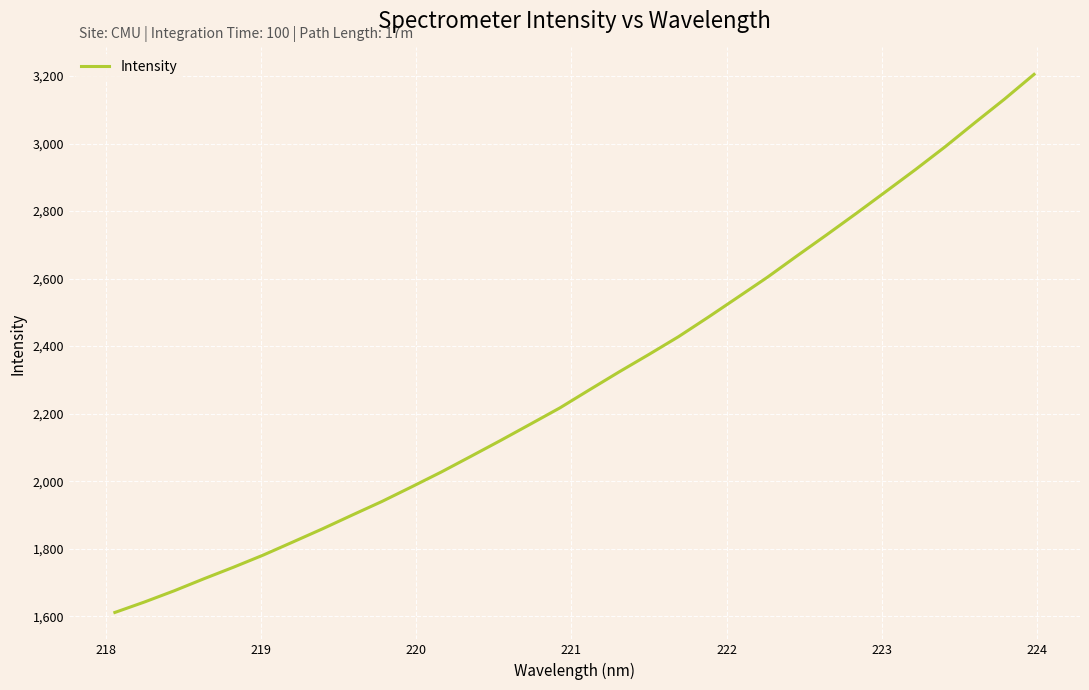

What is the difference between the maximum and minimum values?

1594.3